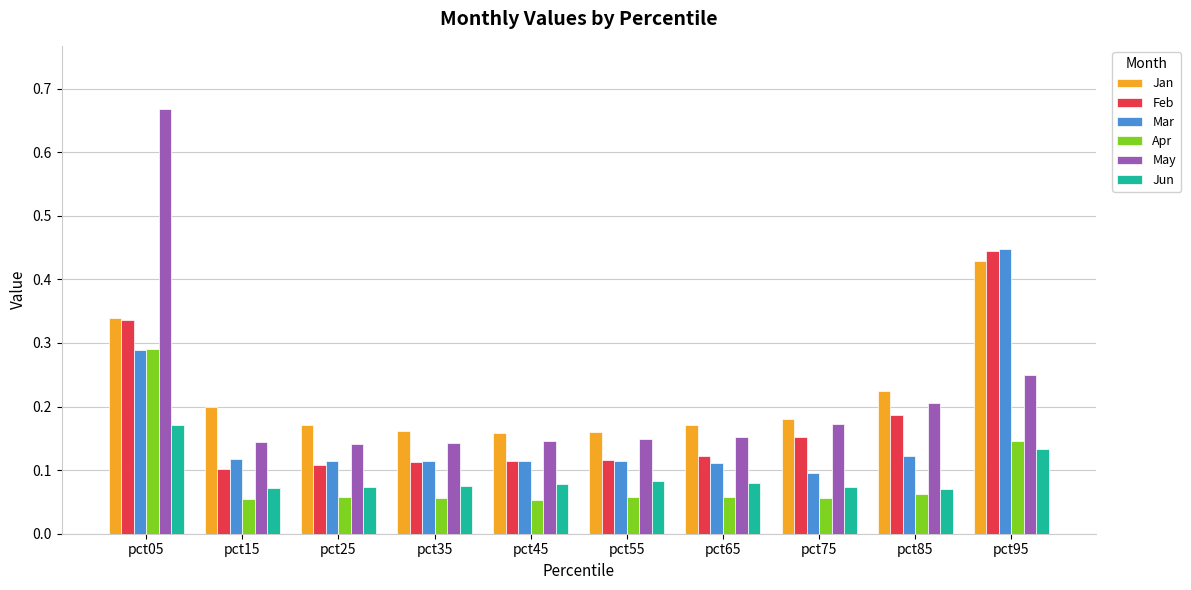

Is it true that May equals 0.2 at pct85?

True